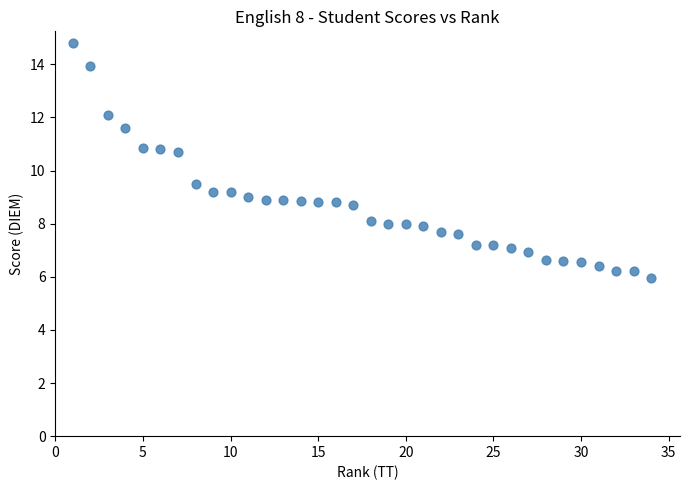

What is the range of X values (max minus min)?

33.0